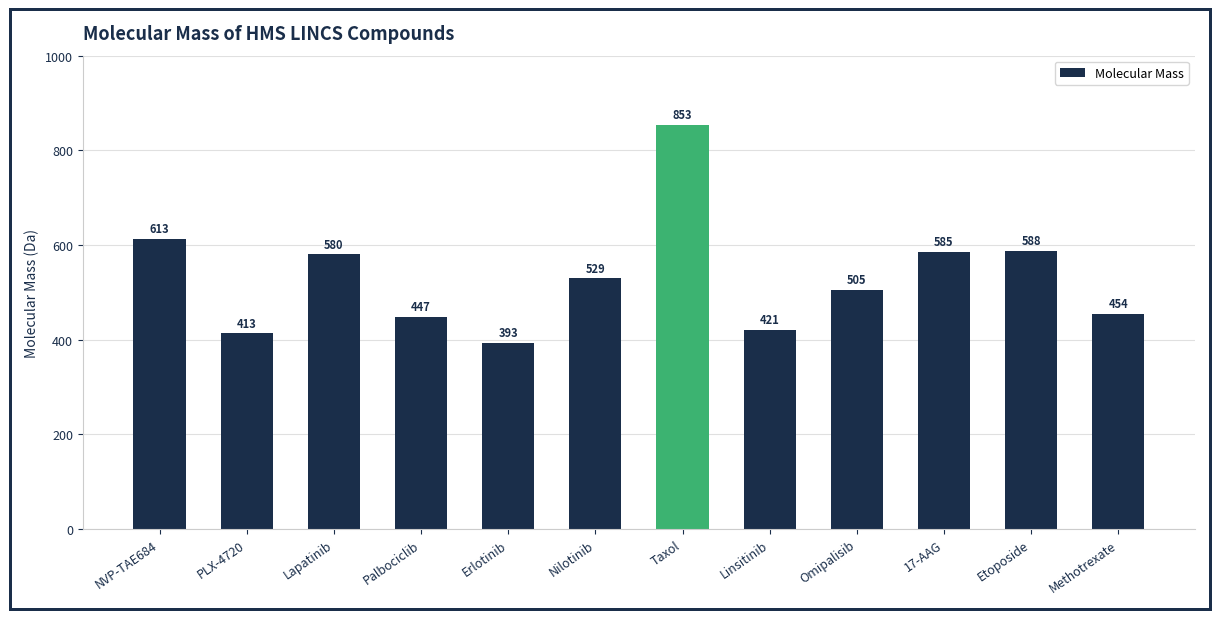

At which label is the value closest to 623?

NVP-TAE684